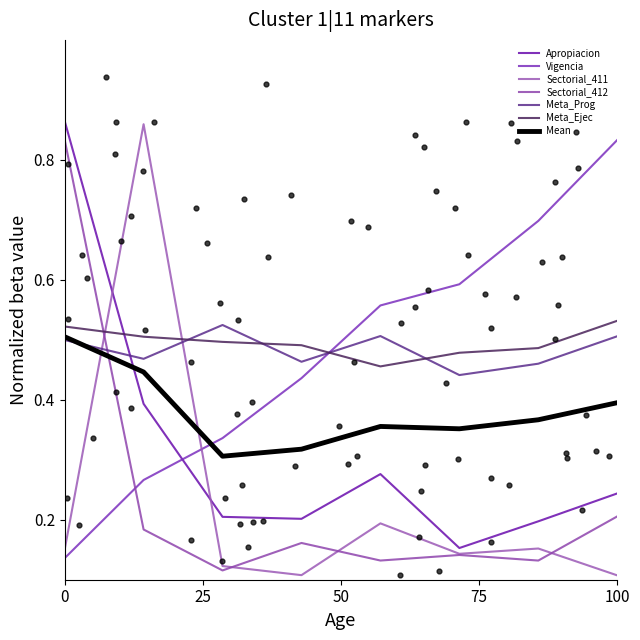

At which category is the sum across all series the highest?

1